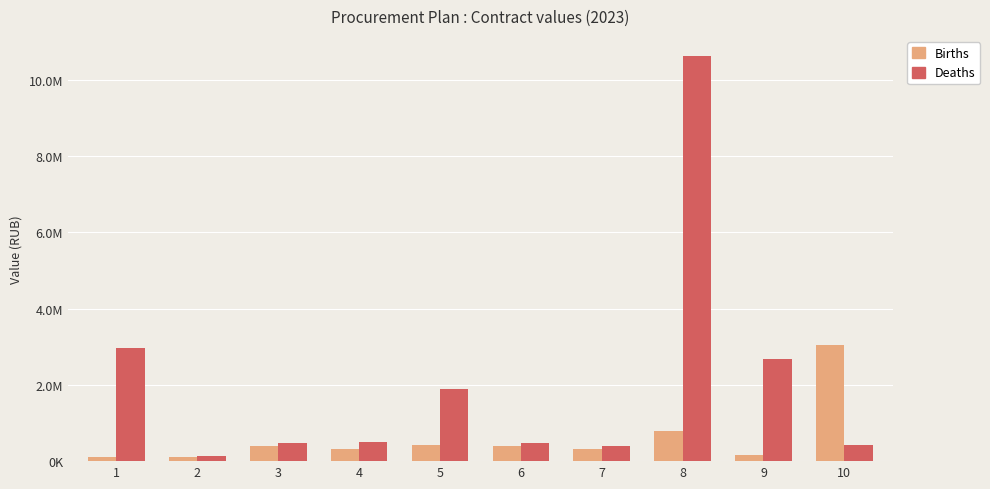

Where does the Births series first go above 401187?

3